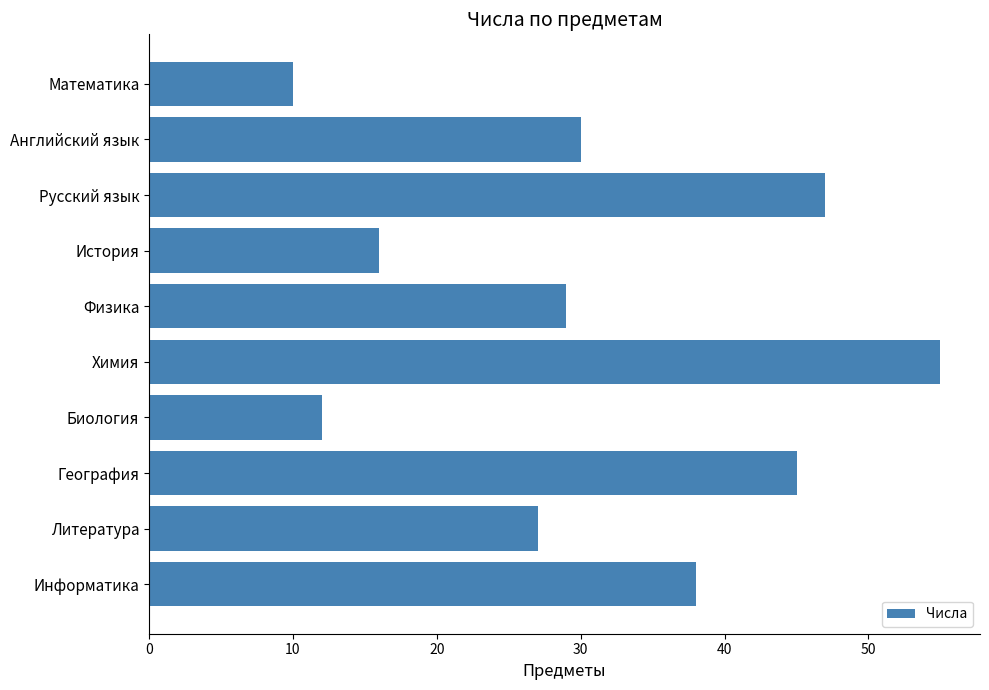

The chart shows a value of 30 at Английский язык. True or false?

True